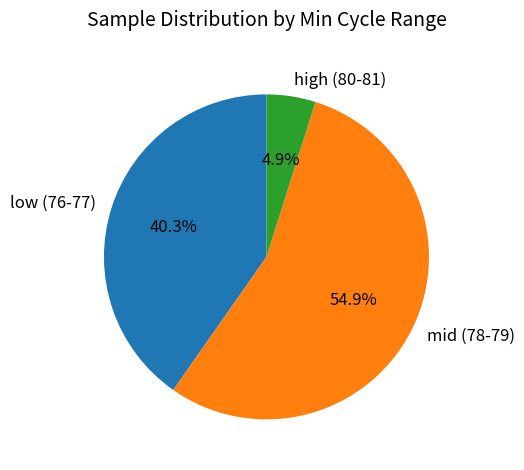

Which slice is the largest?

mid (78-79)